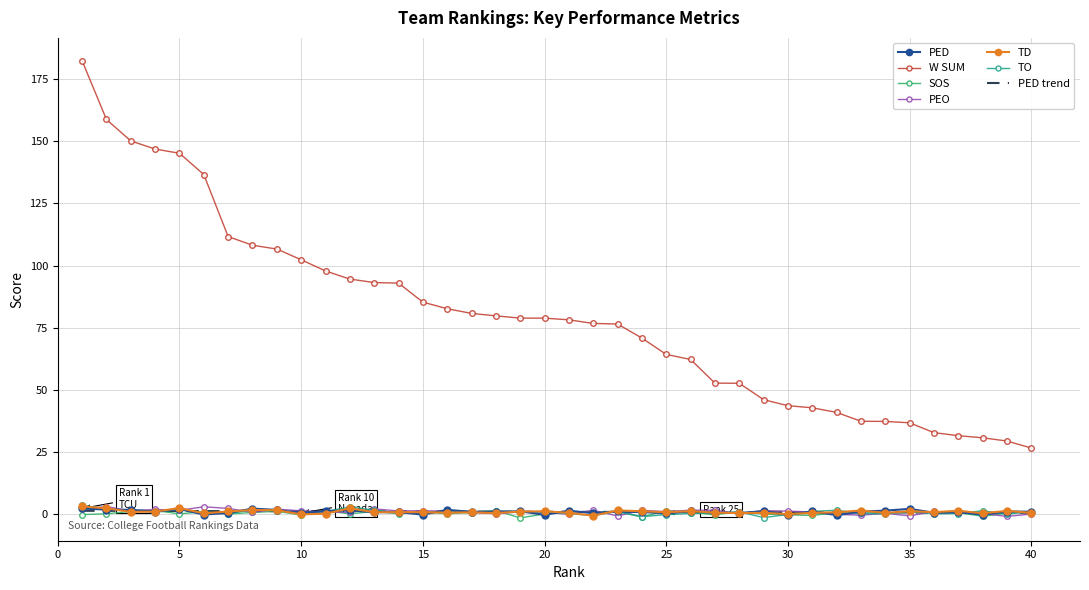

At which label is PED closest to 0?

25